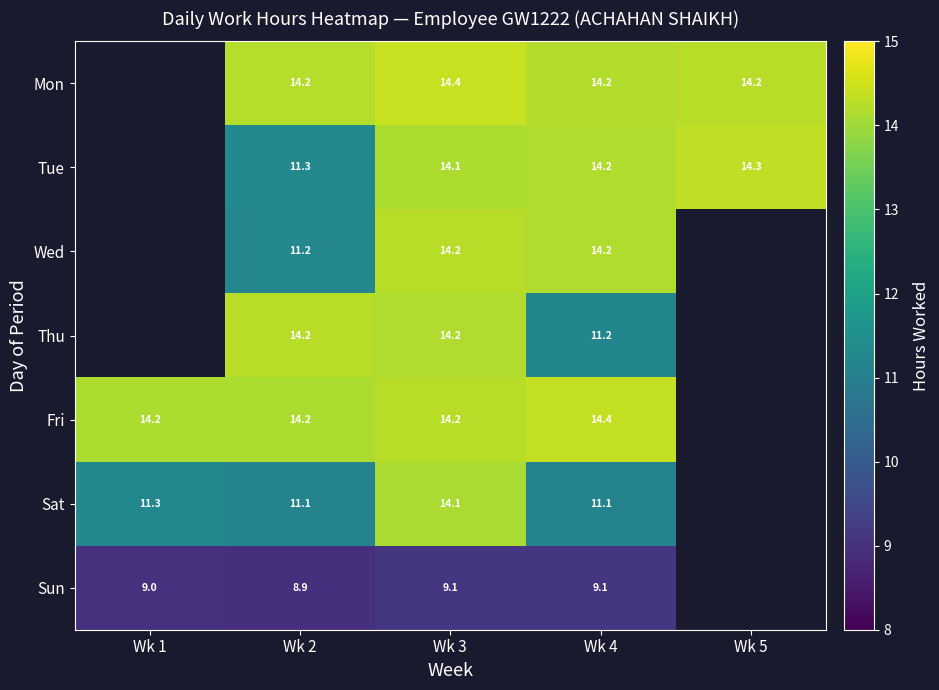

Is the value of Mon at Wk 3 greater than the value of Sun at Wk 3?

Yes